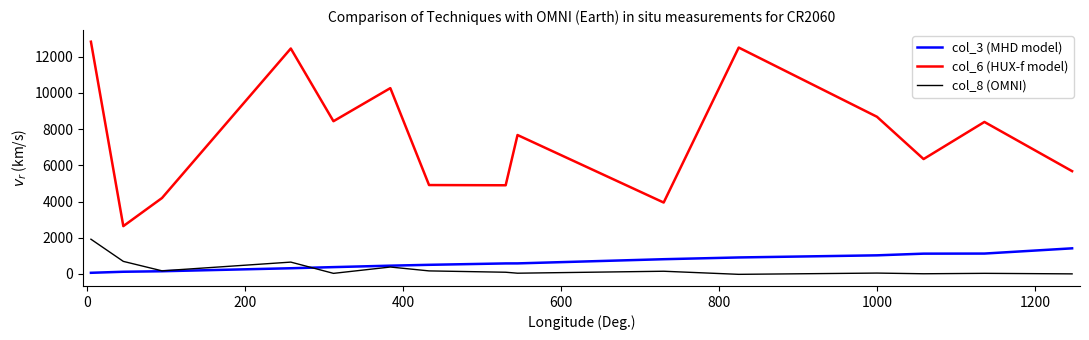

At how many categories does at least one series exceed 5452?

10